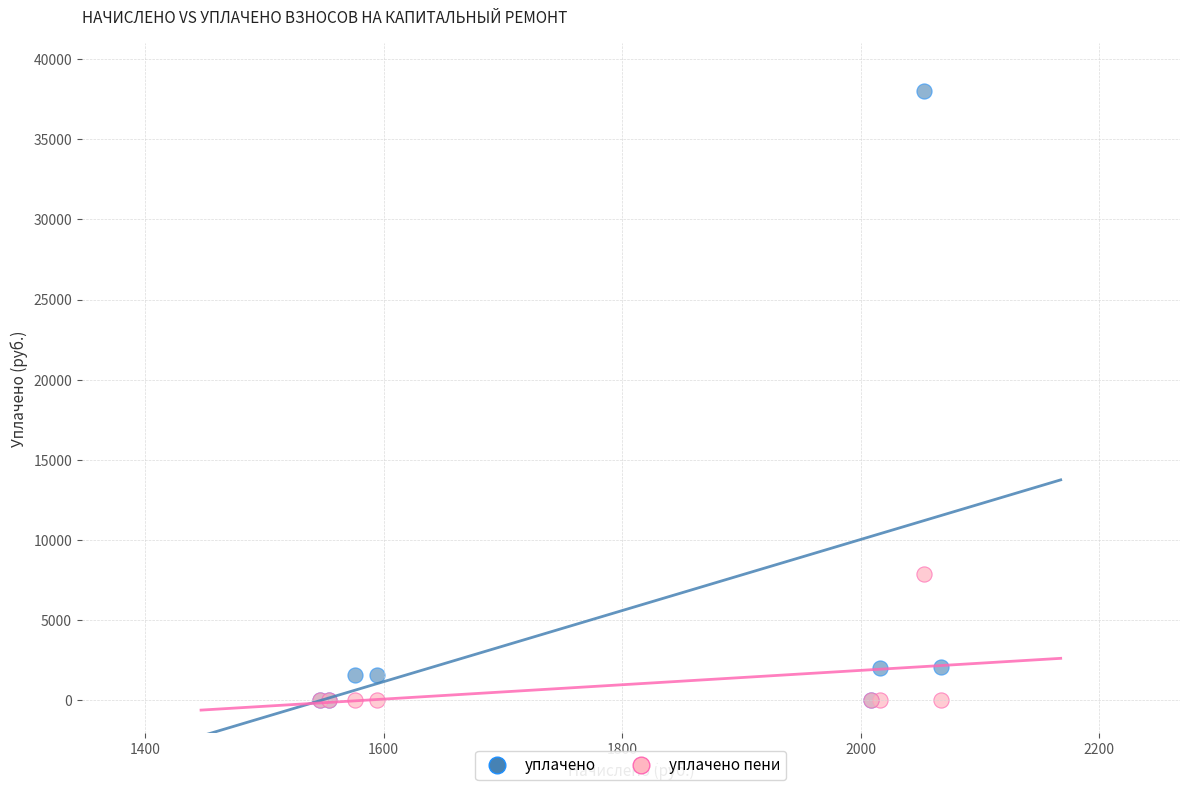

Which series contains the highest Y value?

уплачено